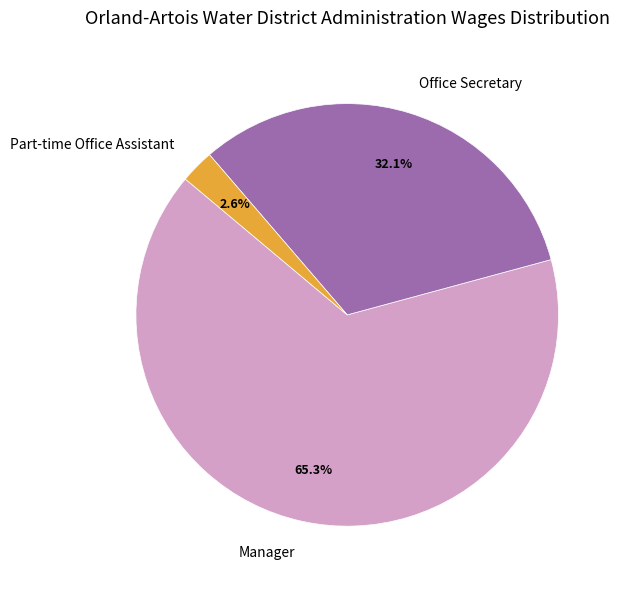

Is it true that Office Secretary is 32% of the pie?

True